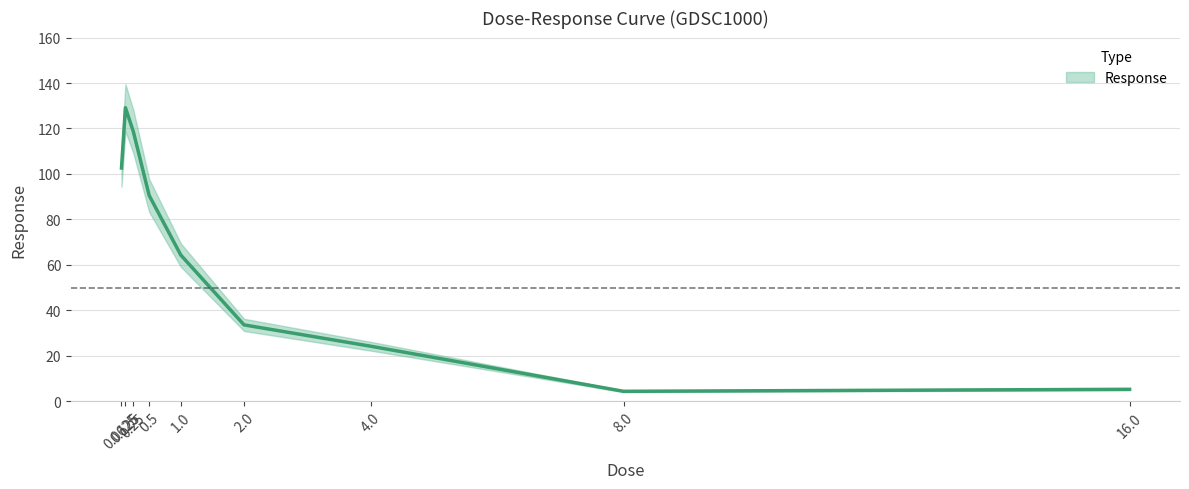

Where is the first local maximum?

0.125